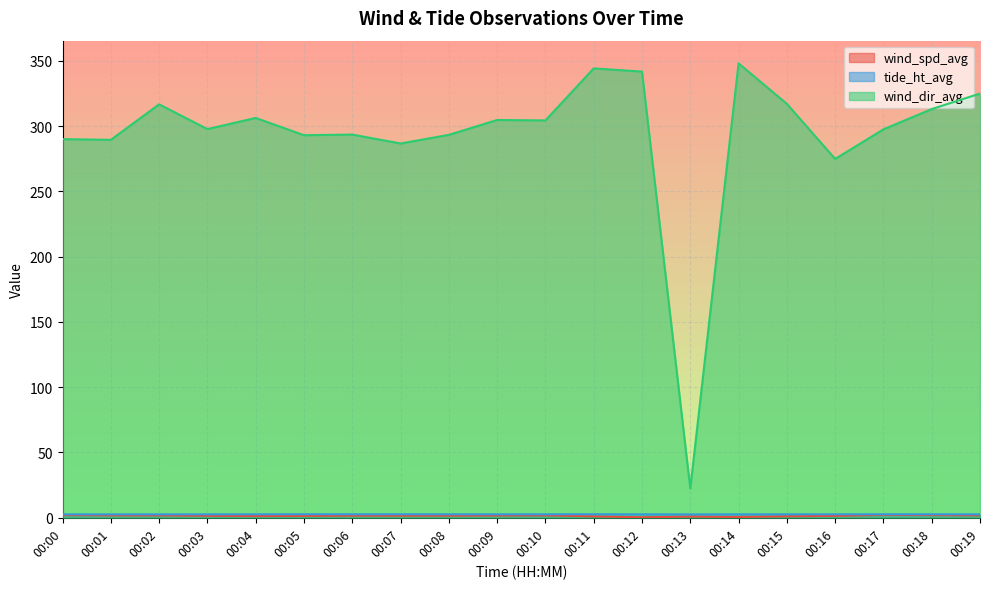

Reading right to left, what are all the values shown in this chart?

wind_spd_avg: 1.9	2.1	2.3	1.5	1.2	0.6	1.0	0.4	1.1	1.9	1.8	1.6	1.6	1.6	1.4	1.3	1.5	1.8	1.9	2.1
tide_ht_avg: 2.7	2.7	2.7	2.7	2.7	2.7	2.6	2.7	2.7	2.7	2.7	2.7	2.7	2.7	2.7	2.7	2.6	2.7	2.6	2.6
wind_dir_avg: 324.9	313.0	297.5	274.8	317.0	348.0	22.5	341.7	344.1	304.3	304.6	293.2	286.6	293.5	293.0	306.2	297.7	316.6	289.4	290.0